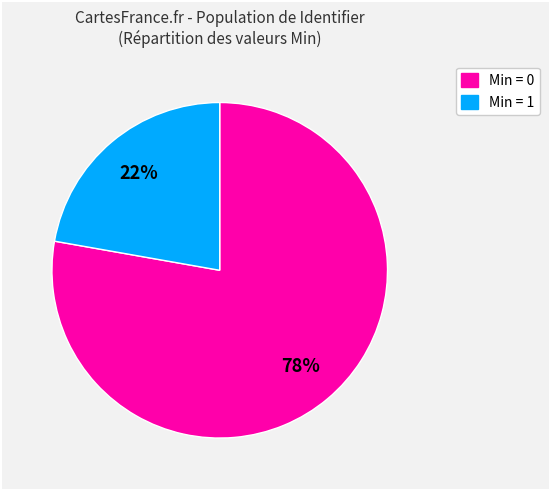

Is there a majority slice in this chart?

Yes